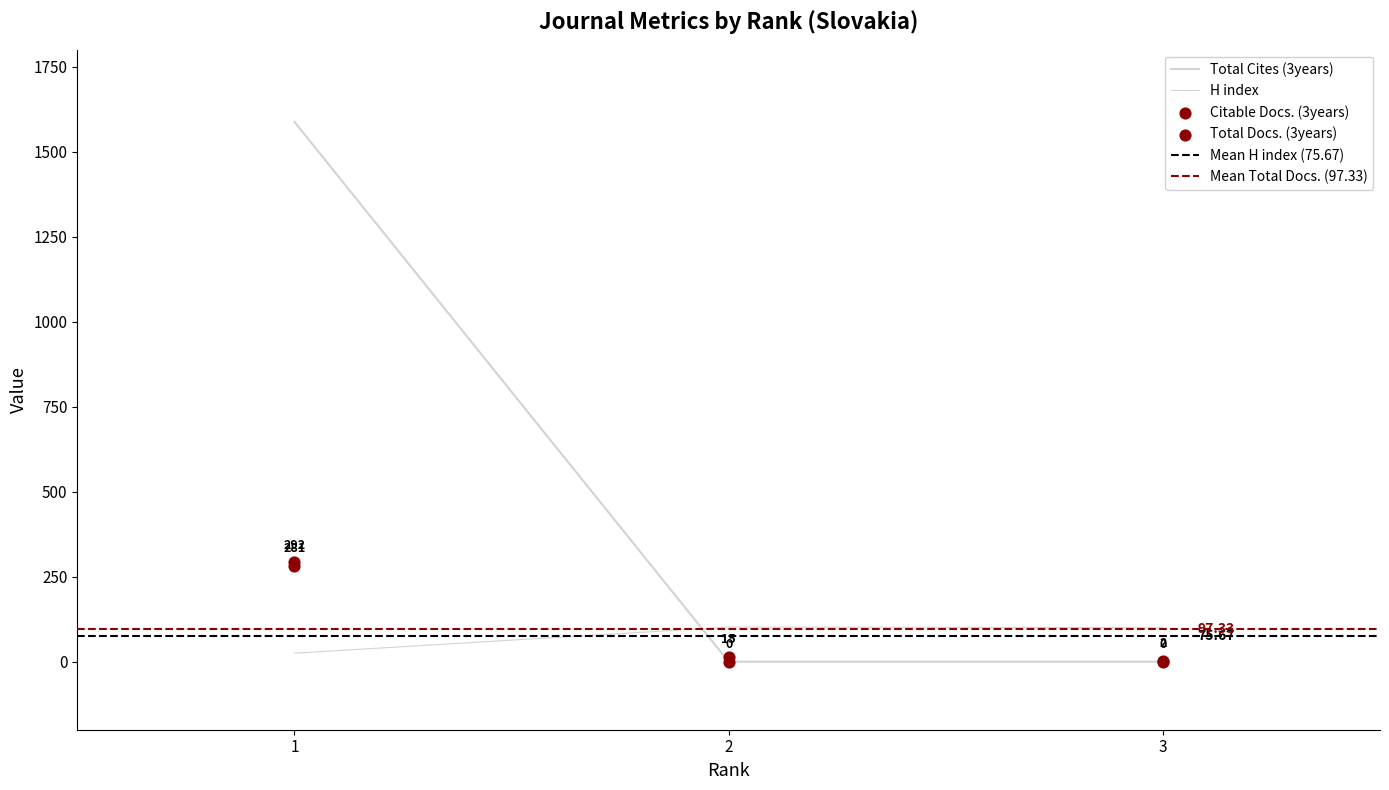

What is the total value across all series at 2?

117